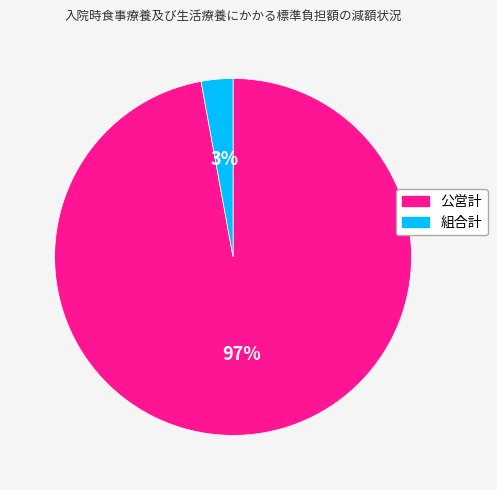

Do 組合計 and 公営計 together represent more than half of the pie?

Yes